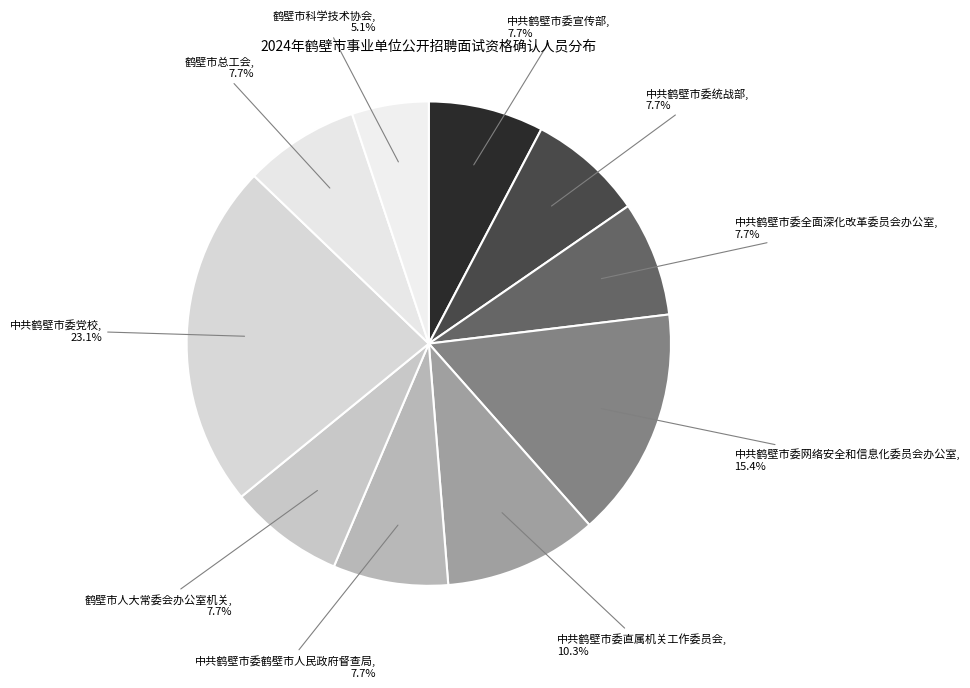

Which category has the smallest portion of the pie?

鹤壁市科学技术协会